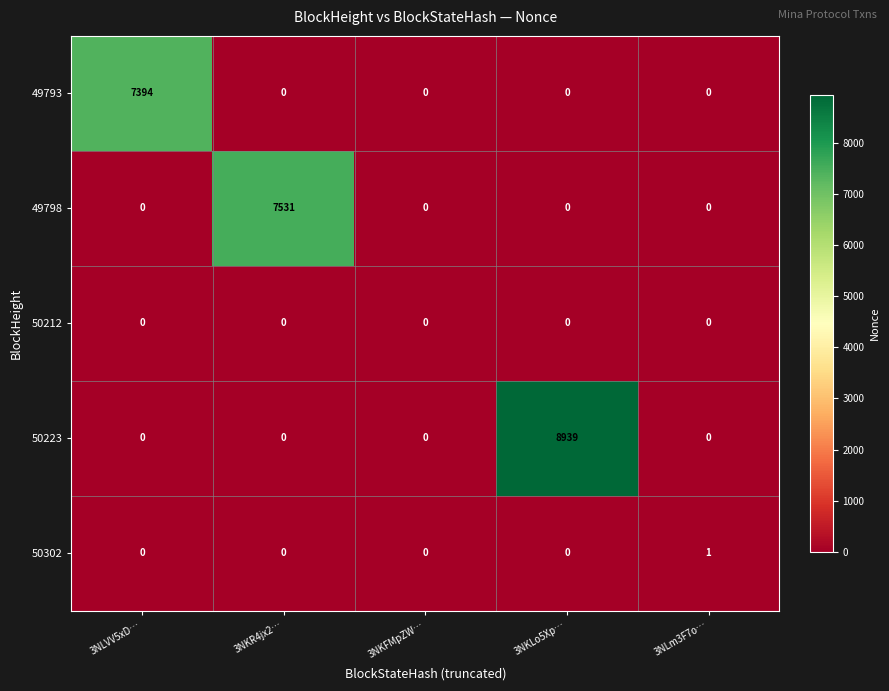

Count the number of categories in the chart.

5